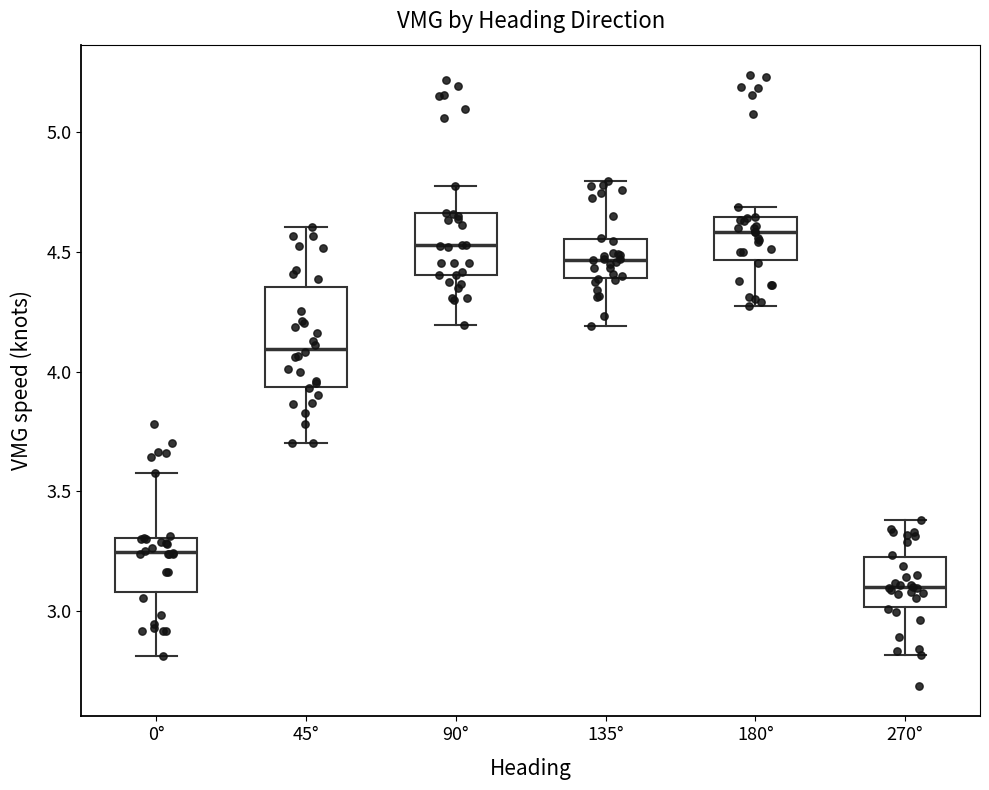

Reading left to right, transcribe this box plot: for each box, give where its median line is, the range the box spans, and where its two whiskers end, as read against the y-axis. The values are not printed on the chart, so give them approximately, as read against the axis.

0°: median 3.25, box 3.10 to 3.30, whiskers 2.80 to 3.60
45°: median 4.10, box 3.95 to 4.35, whiskers 3.70 to 4.60
90°: median 4.55, box 4.40 to 4.65, whiskers 4.20 to 4.75
135°: median 4.45, box 4.40 to 4.55, whiskers 4.20 to 4.80
180°: median 4.60, box 4.45 to 4.65, whiskers 4.30 to 4.70
270°: median 3.10, box 3.00 to 3.20, whiskers 2.80 to 3.40